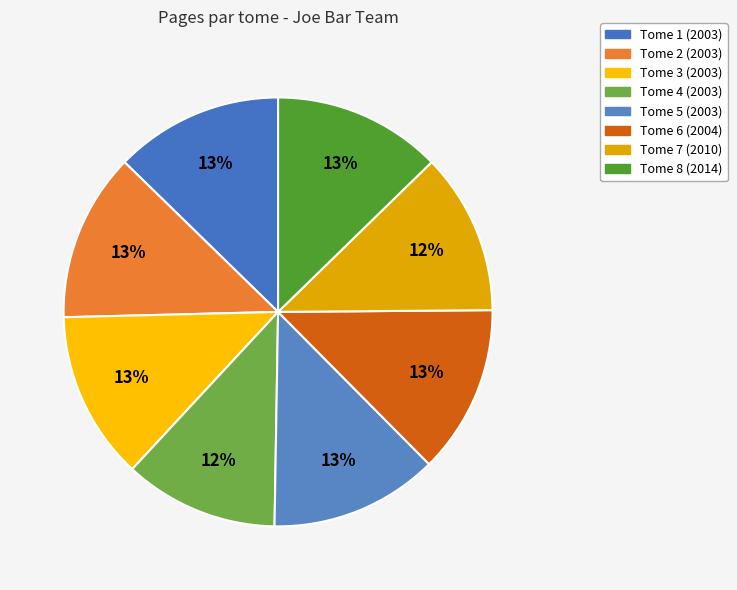

Count the number of slices in the pie.

8